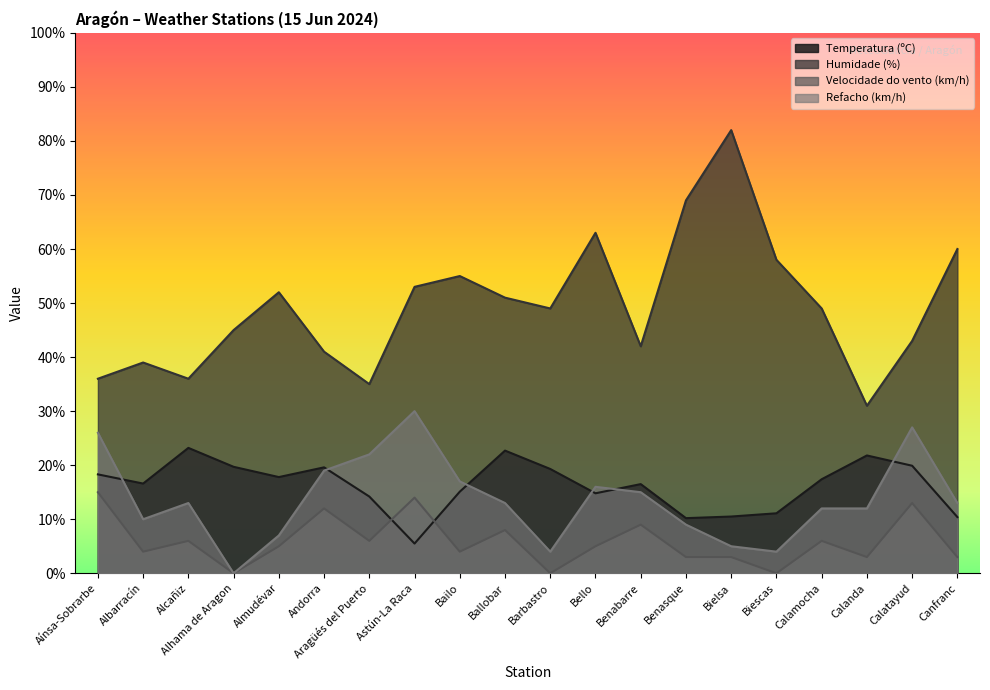

What value does the Refacho (km/h) series have at Benasque?

9.0